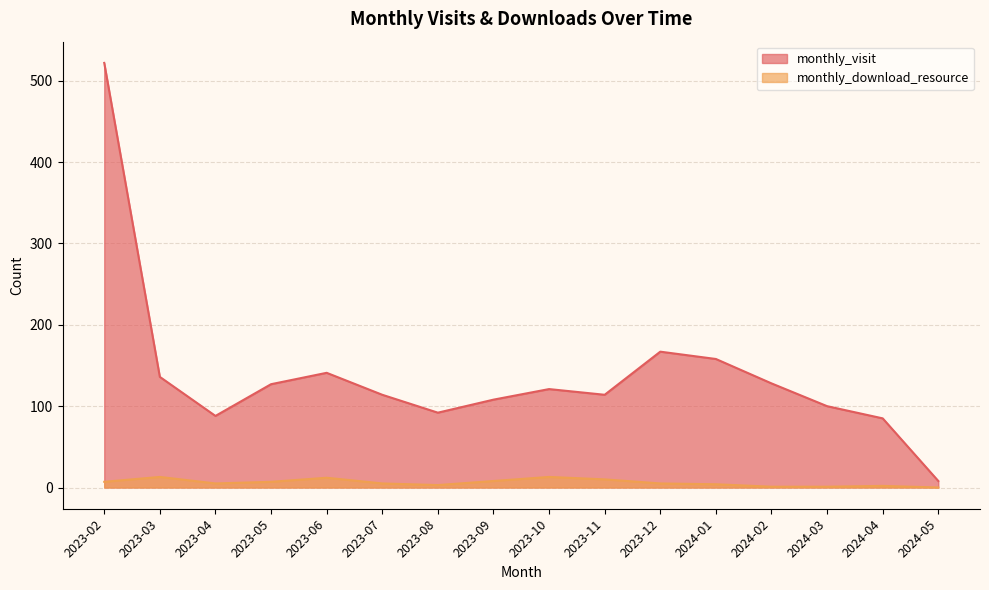

How many series are shown in this chart?

2